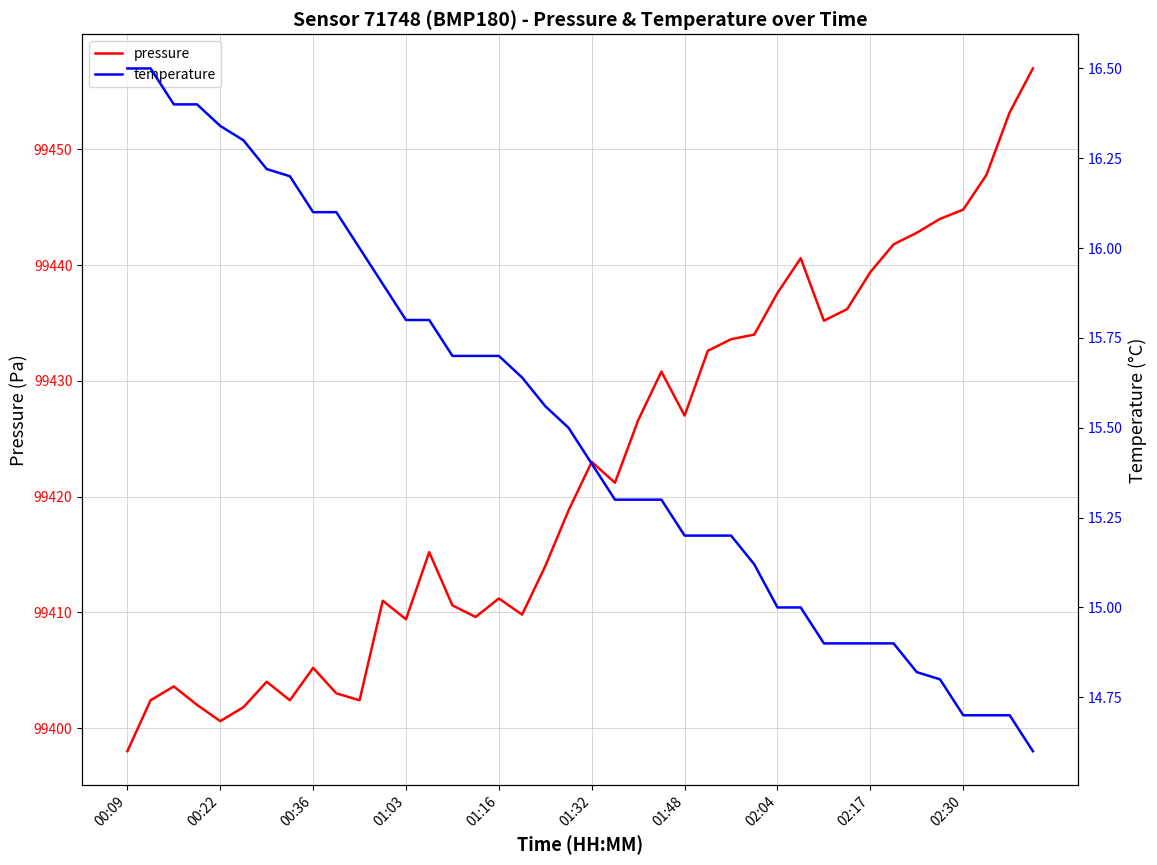

Rank the series by their maximum value, from highest to lowest.

pressure, temperature